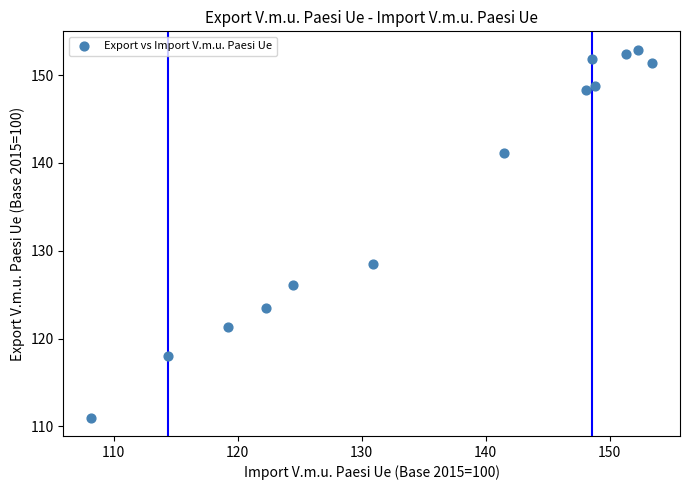

What Y value in the scatter plot is closest to 131?

128.5